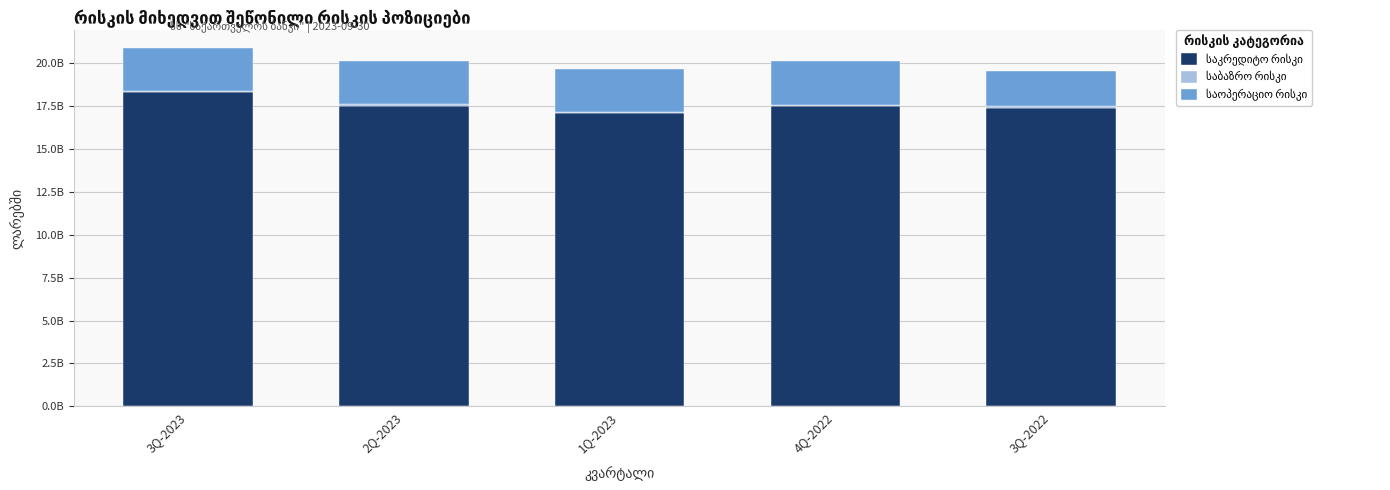

Does the chart contain stacked bars?

Yes